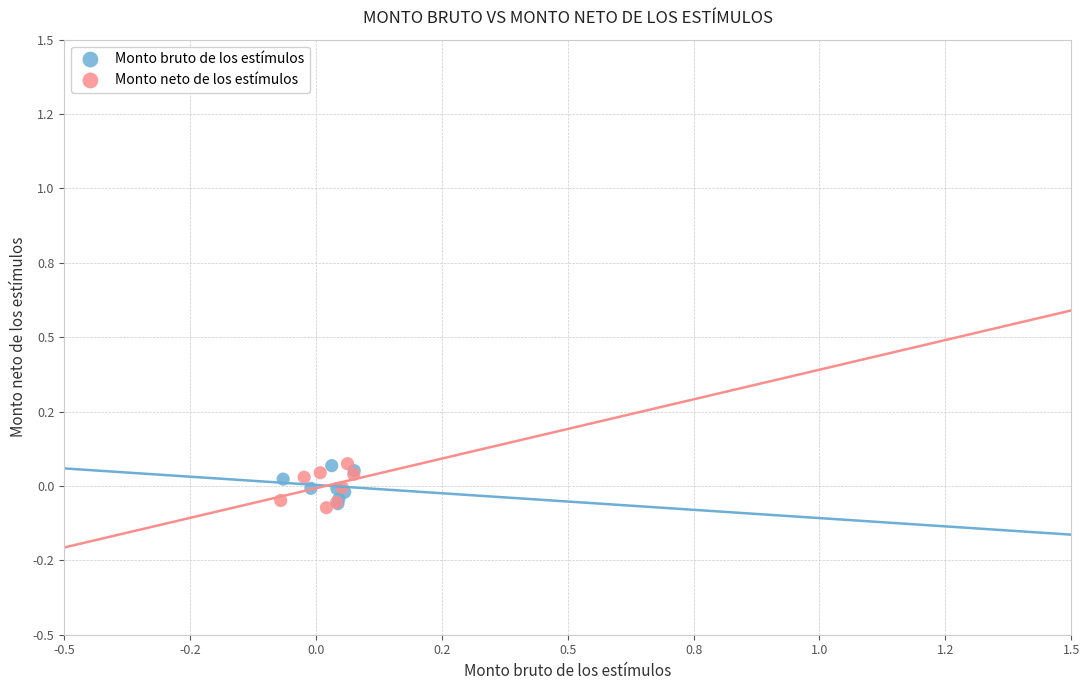

What are all the series names shown in the legend?

Monto bruto de los estímulos, Monto neto de los estímulos